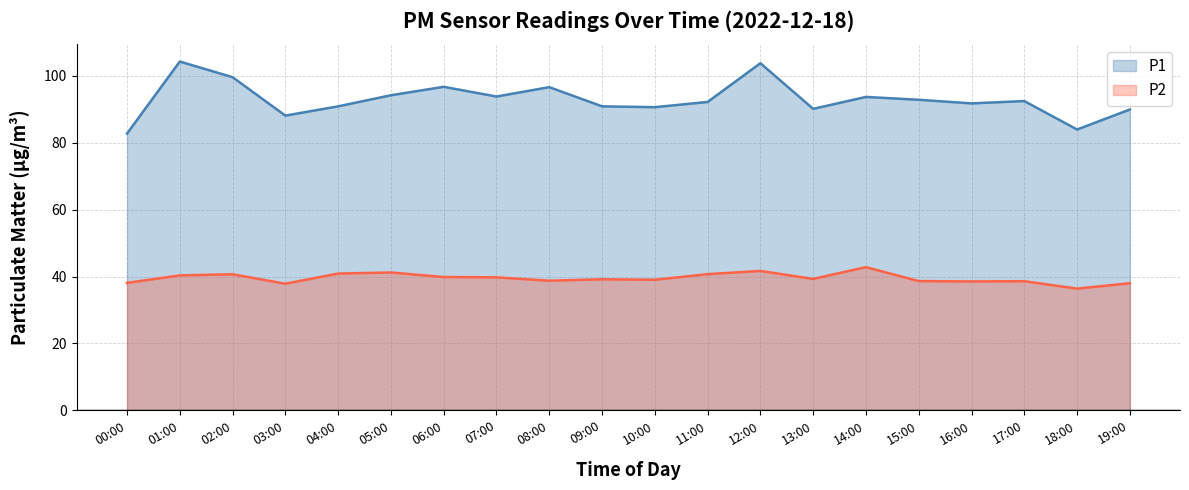

Reading right to left, transcribe all the data shown in this chart.

P1 (line): 19:00=89.9	18:00=83.9	17:00=92.4	16:00=91.7	15:00=92.8	14:00=93.6	13:00=90.1	12:00=103.7	11:00=92.1	10:00=90.6	09:00=90.8	08:00=96.5	07:00=93.8	06:00=96.7	05:00=94.1	04:00=90.8	03:00=88.0	02:00=99.5	01:00=104.2	00:00=82.7
P2 (line): 19:00=38.0	18:00=36.4	17:00=38.6	16:00=38.5	15:00=38.6	14:00=42.8	13:00=39.3	12:00=41.7	11:00=40.7	10:00=39.0	09:00=39.2	08:00=38.8	07:00=39.8	06:00=39.9	05:00=41.2	04:00=40.9	03:00=37.9	02:00=40.7	01:00=40.3	00:00=38.1